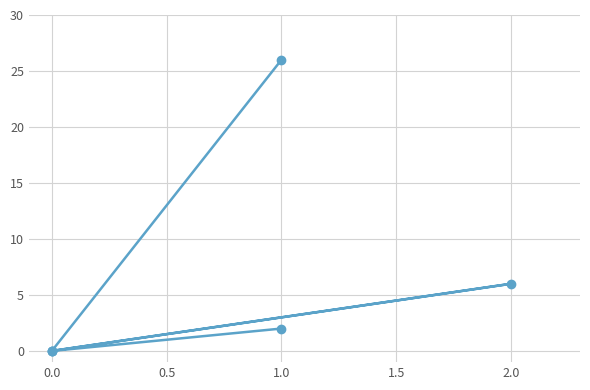

What is the difference between the values at 1.0 and 0.0?

2